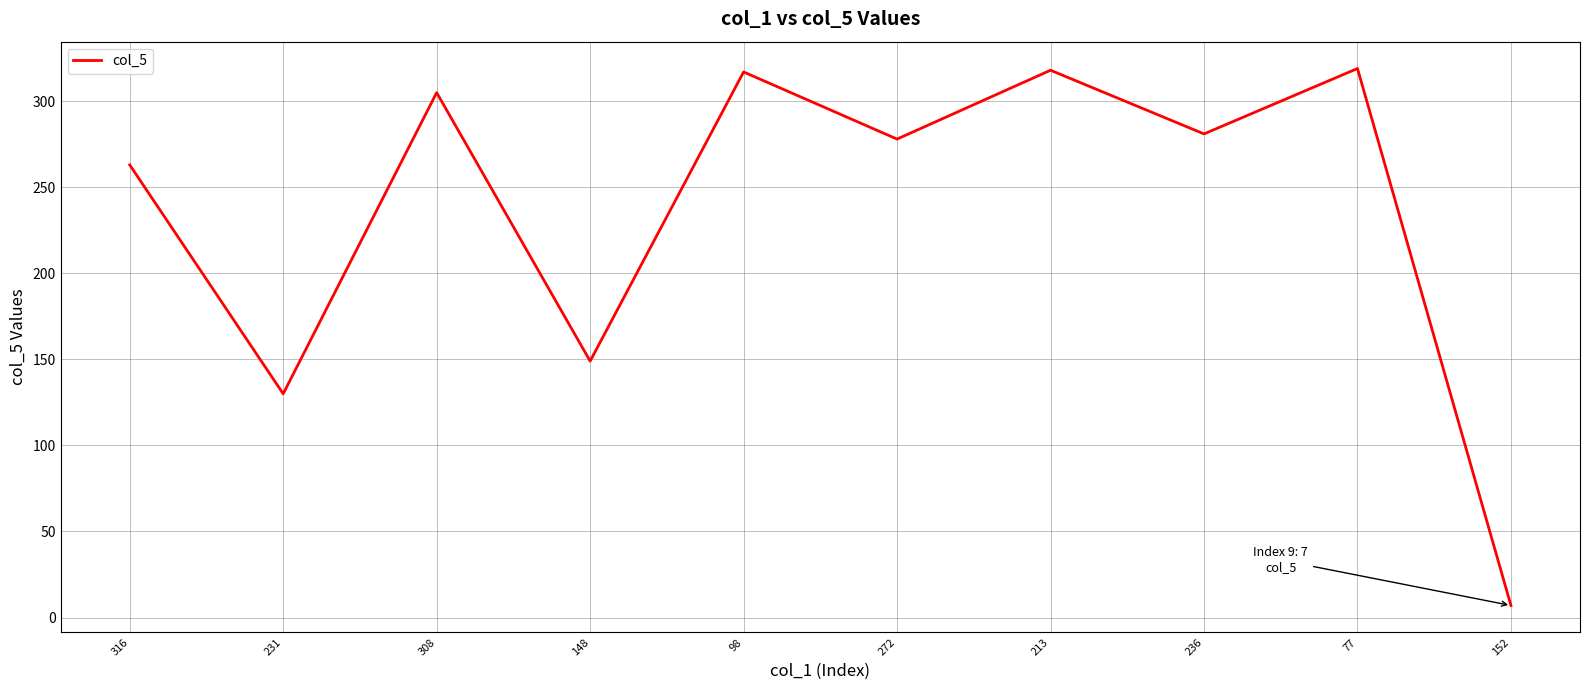

The value at 77 is 114. True or false?

False